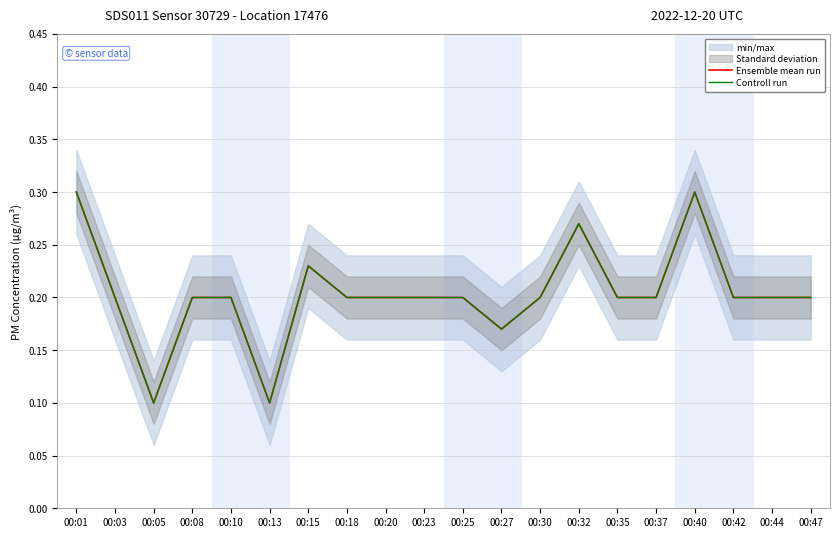

Reading right to left, transcribe all the data shown in this chart.

Ensemble mean run: 0.2	0.2	0.2	0.3	0.2	0.2	0.3	0.2	0.2	0.2	0.2	0.2	0.2	0.2	0.1	0.2	0.2	0.1	0.2	0.3
Controll run: 0.2	0.2	0.2	0.3	0.2	0.2	0.3	0.2	0.2	0.2	0.2	0.2	0.2	0.2	0.1	0.2	0.2	0.1	0.2	0.3